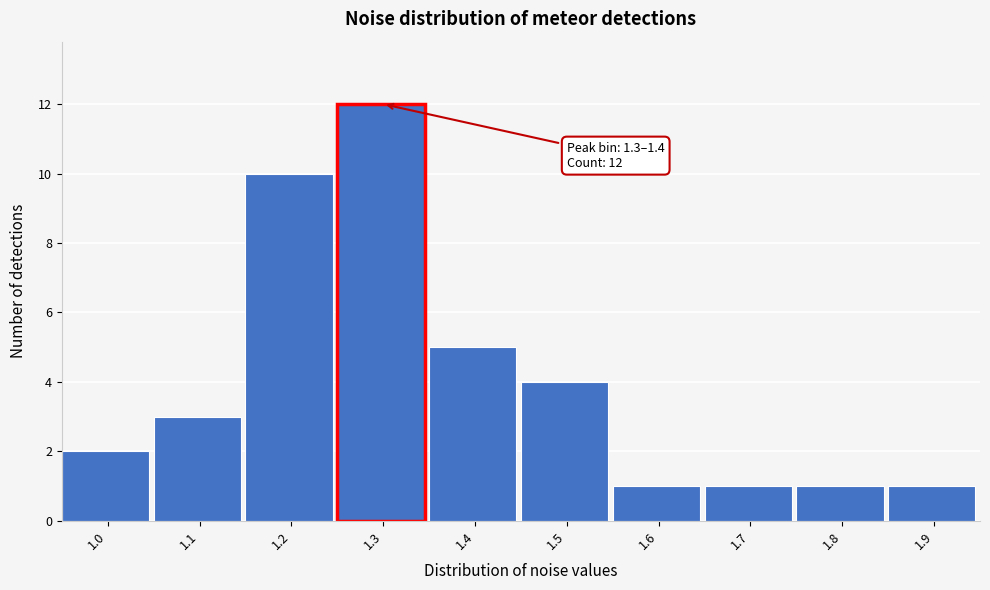

Reading left to right, what are all the values shown in this chart?

1.0=2	1.1=3	1.2=10	1.3=12	1.4=5	1.5=4	1.6=1	1.7=1	1.8=1	1.9=1